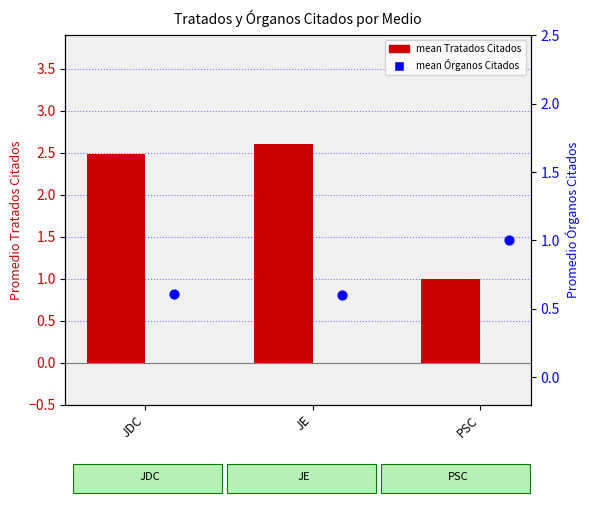

Which series contains the highest Y value?

mean Tratados Citados